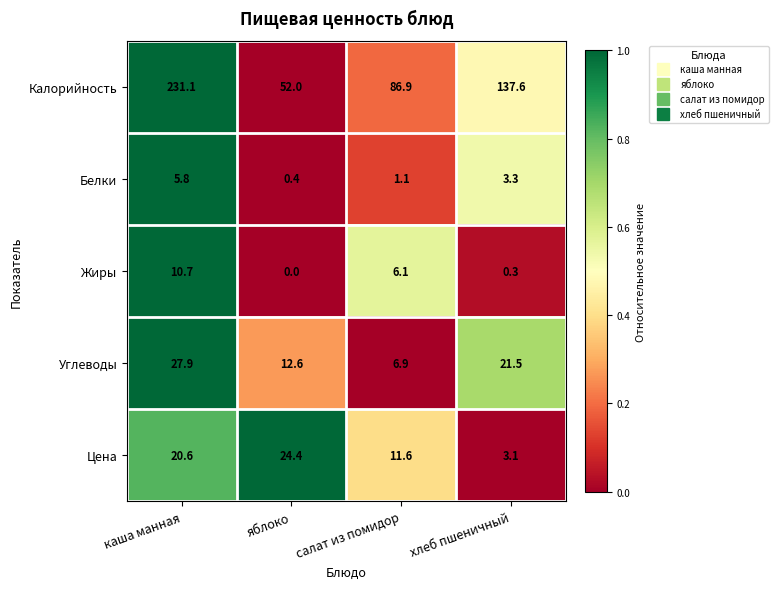

What is the difference between the Жиры values at яблоко and салат из помидор?

6.1